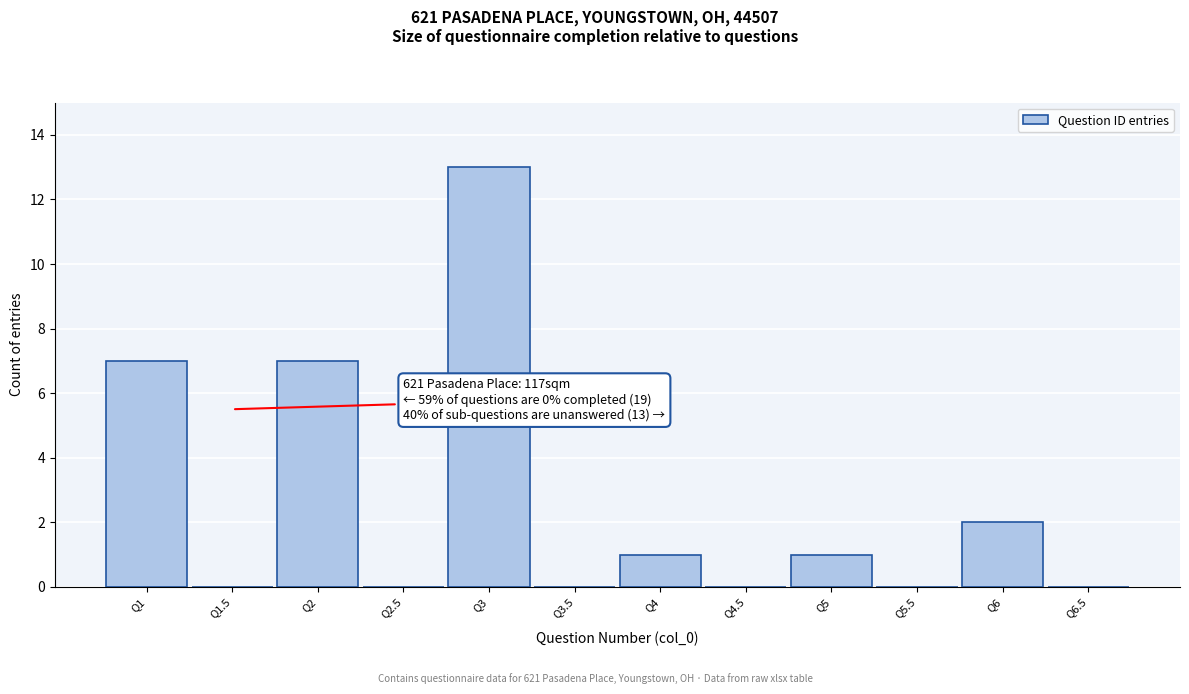

Over which range of the x-axis is the bar tallest?

2.75 to 3.25